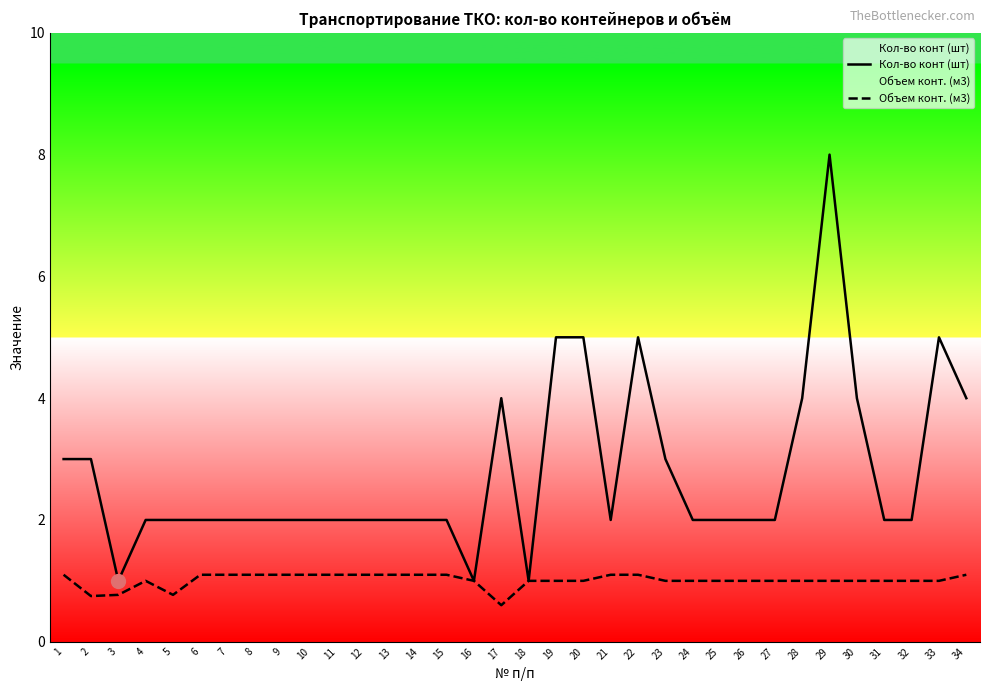

What value does the Кол-во конт (шт) series have at 29?

8.0